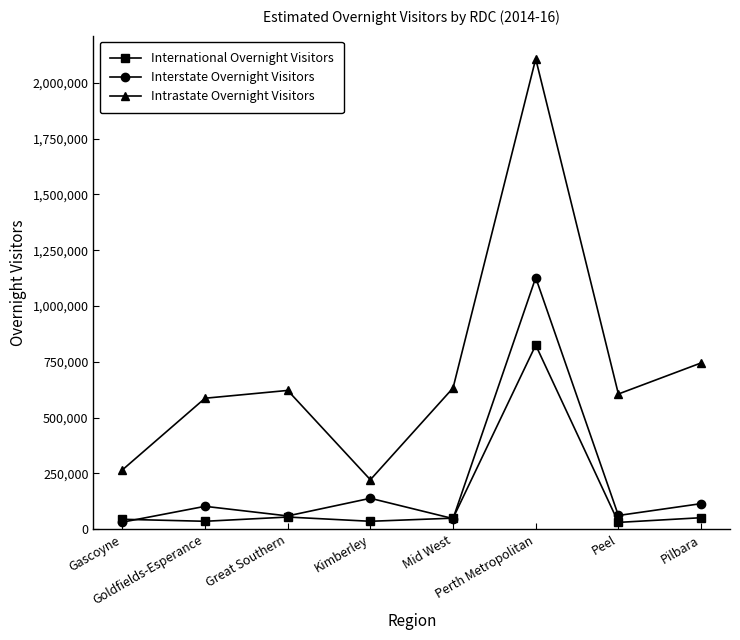

How many categories are shown in the chart?

8